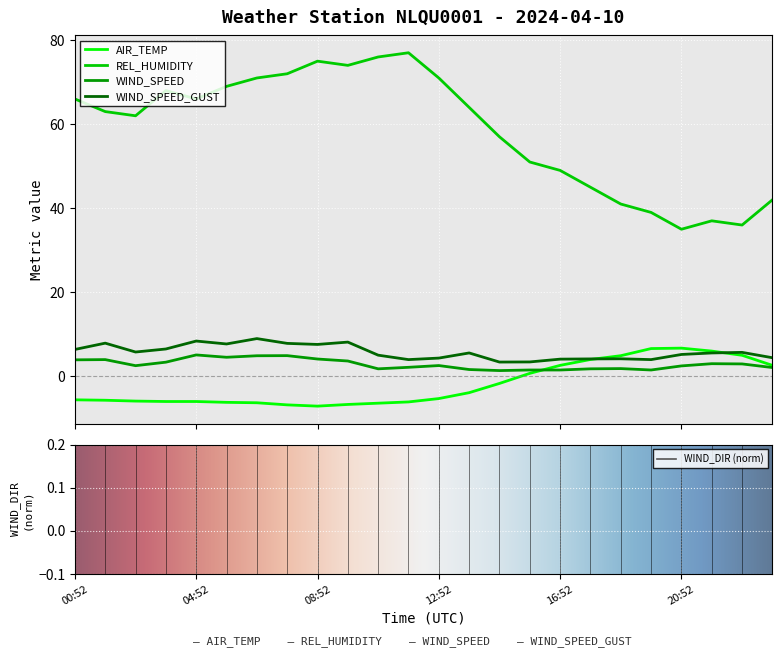

How many values in the WIND_SPEED_GUST series exceed 5?

15